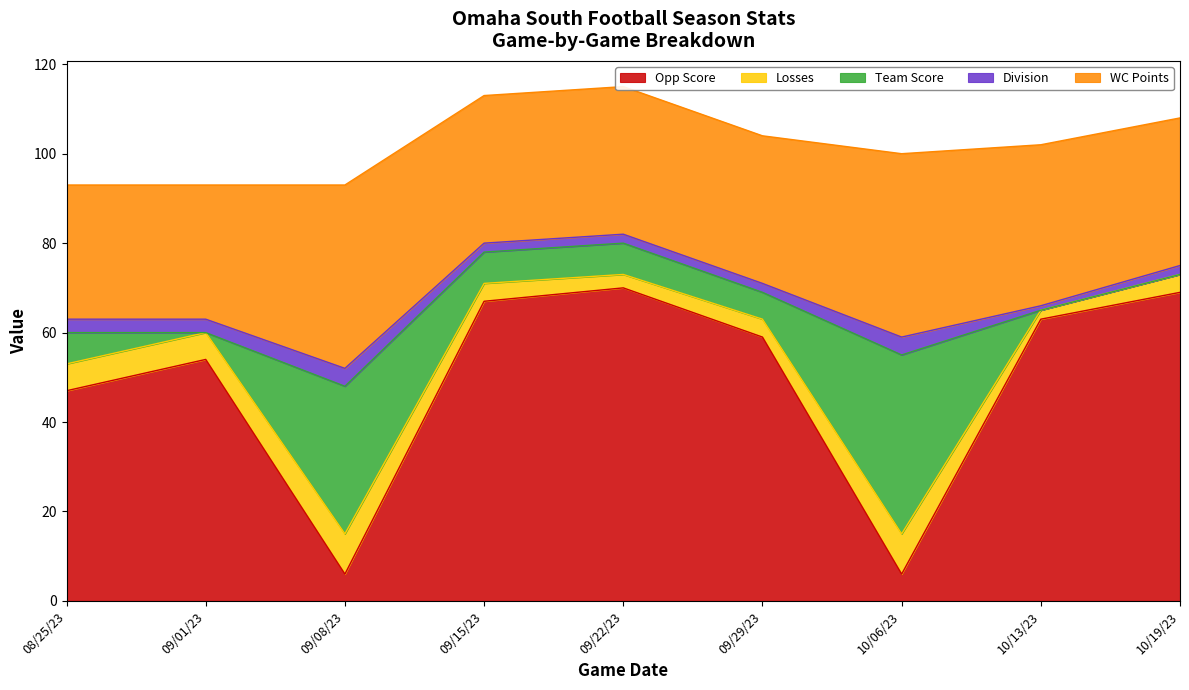

What is the difference between the maximum and second lowest values in the WC Points series?

11